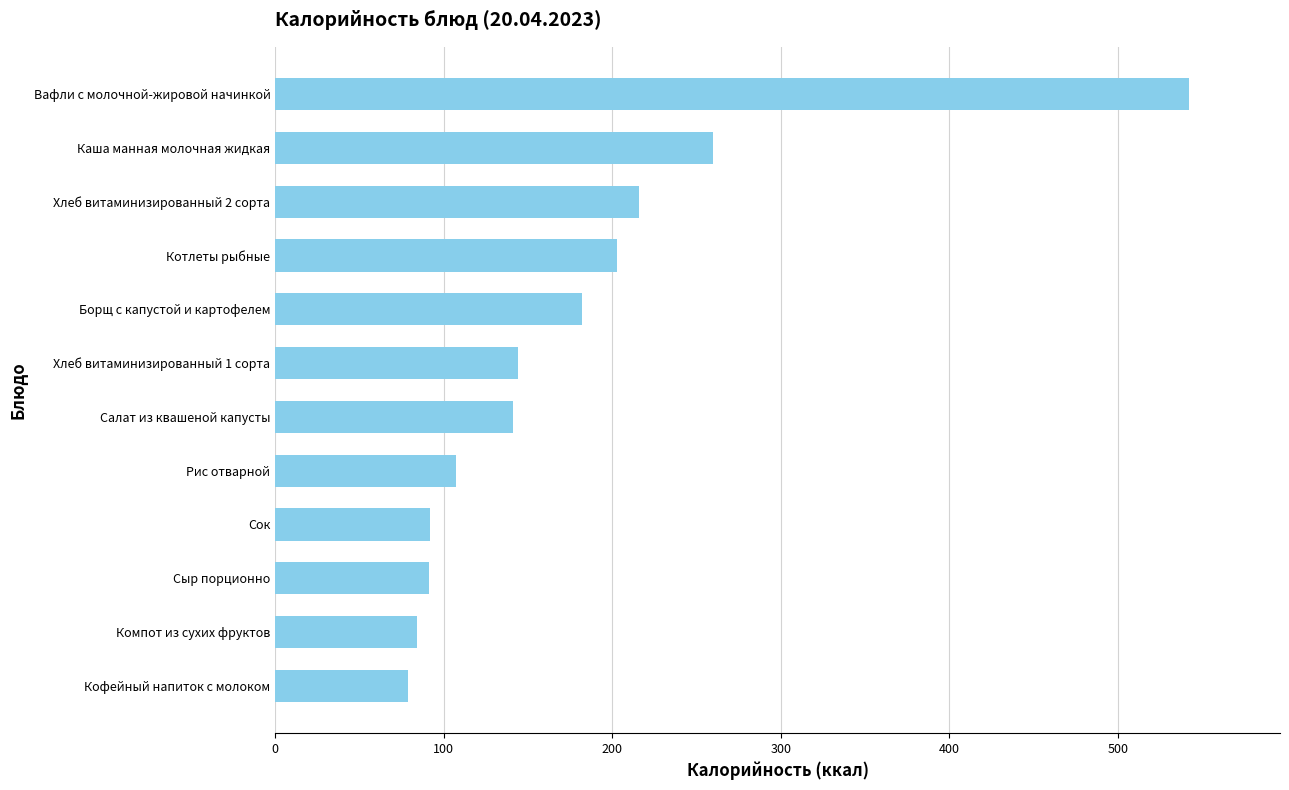

Approximately how many times larger is the value at Хлеб витаминизированный 1 сорта compared to Кофейный напиток с молоком?

1.8